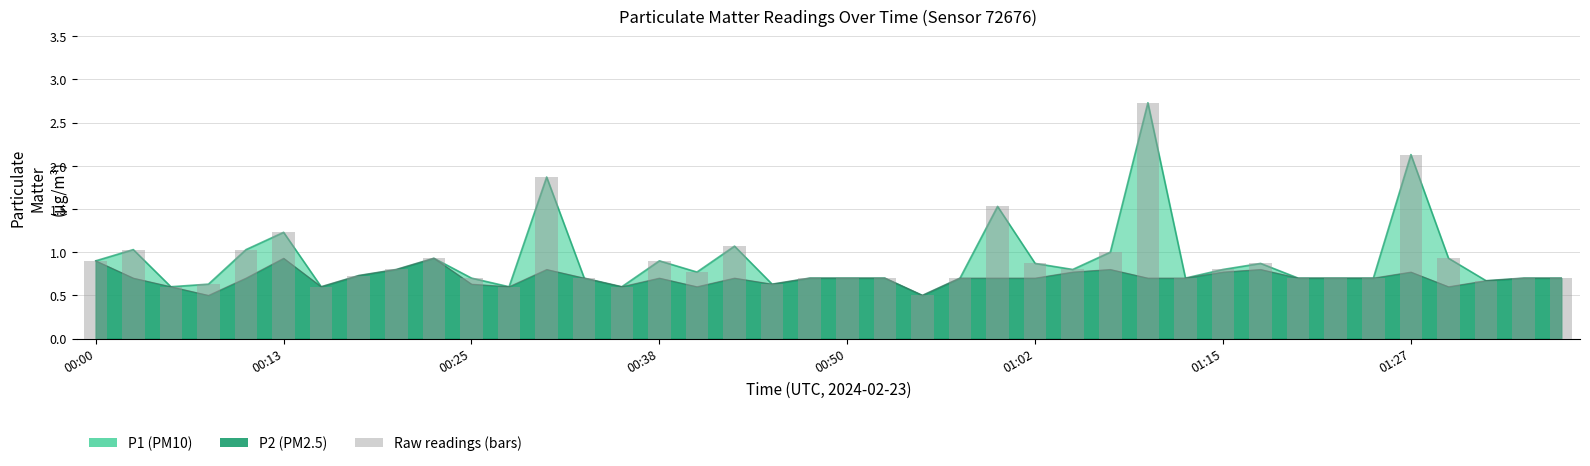

What is the label of the 31st bar from the left?

01:15